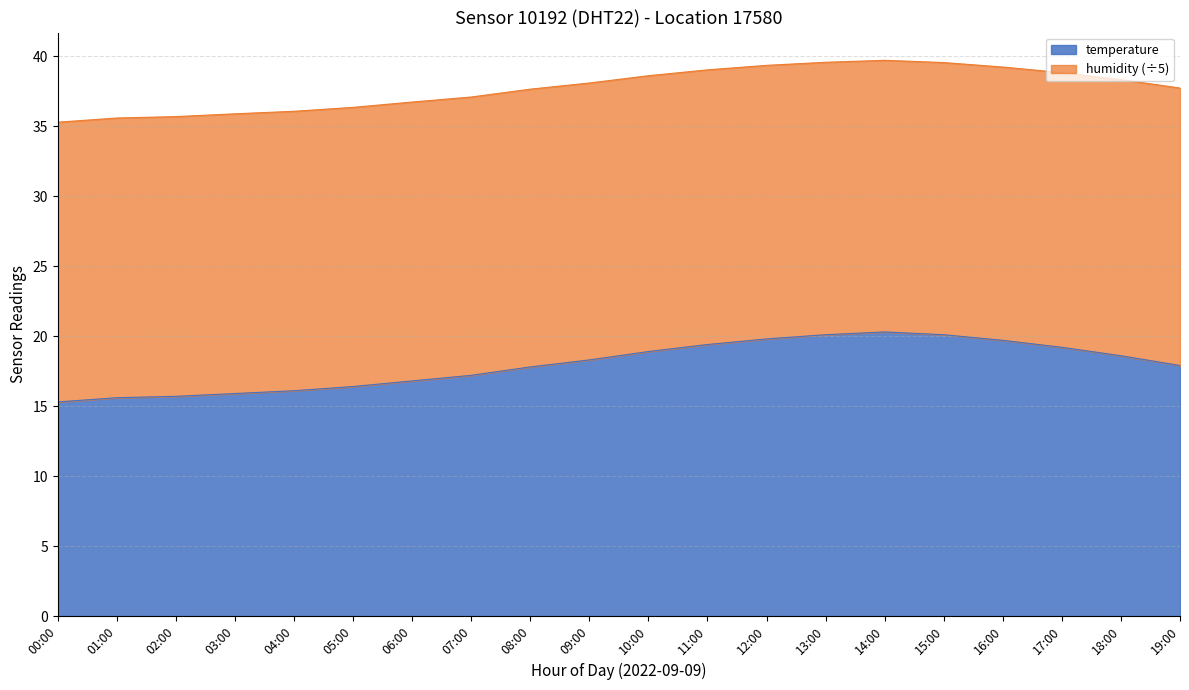

Which has a higher value, 17:00 or 00:00?

17:00